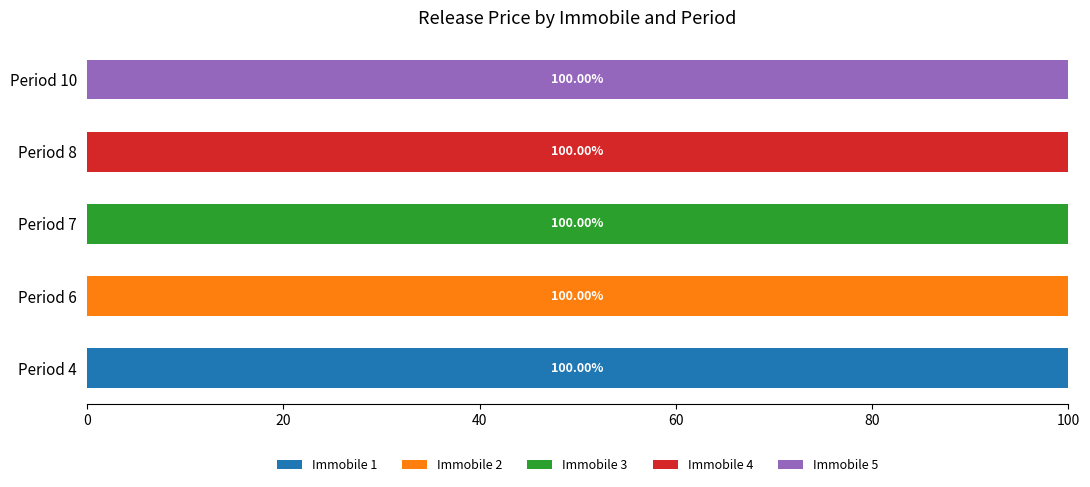

How many data points does each series have?

5